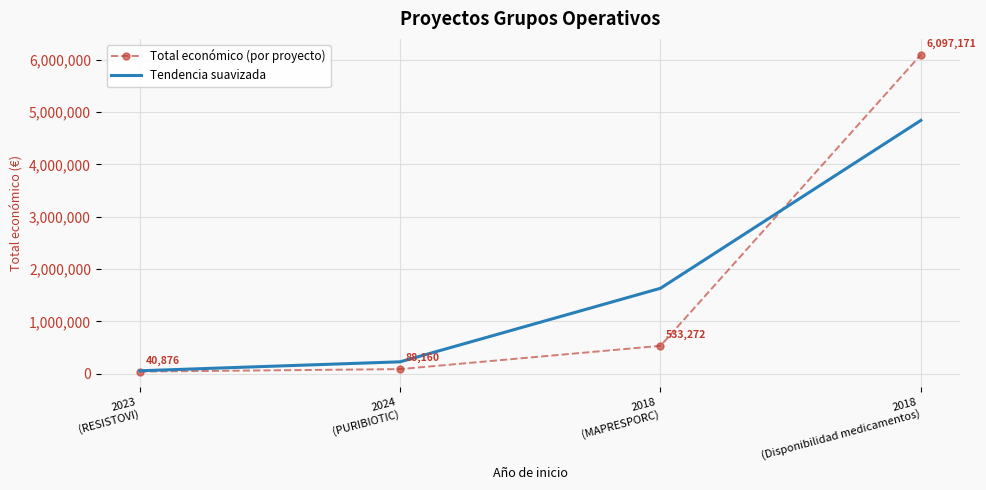

Which series ends up on top after the final intersection of Total económico (por proyecto) and Tendencia suavizada?

Total económico (por proyecto)